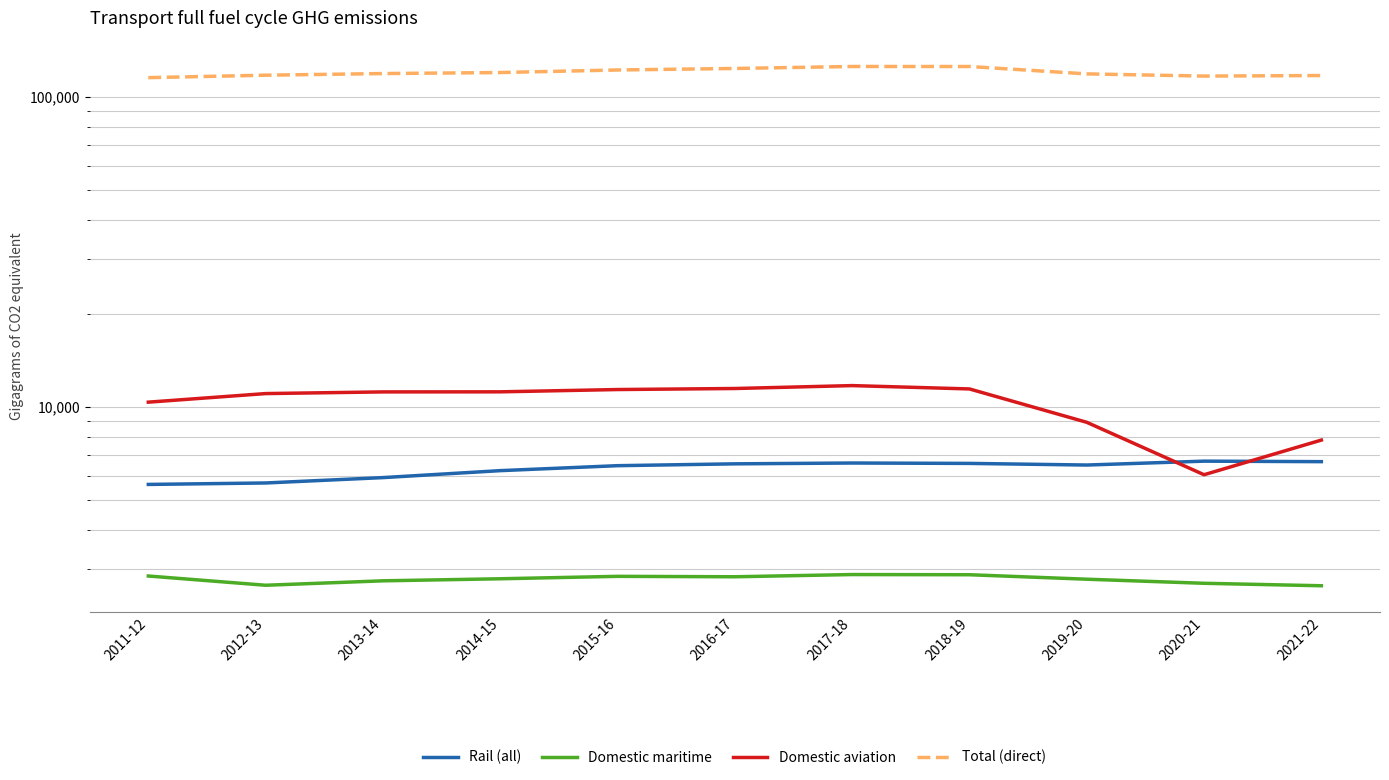

Reading right to left, transcribe all the data shown in this chart.

Rail (all): 6662	6687	6497	6576	6595	6555	6466	6232	5918	5687	5626
Domestic maritime: 2652	2701	2784	2878	2882	2835	2844	2793	2751	2662	2851
Domestic aviation: 7819	6046	8922	11429	11716	11466	11378	11186	11180	11042	10361
Total (direct): 117010	116542	118453	125140	125143	123312	121939	119649	118747	117302	115195